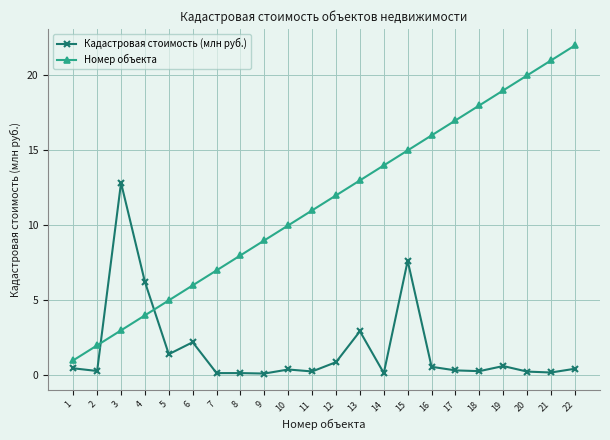

Between which two adjacent categories do Номер объекта and Кадастровая стоимость (млн руб.) first intersect?

2 and 3